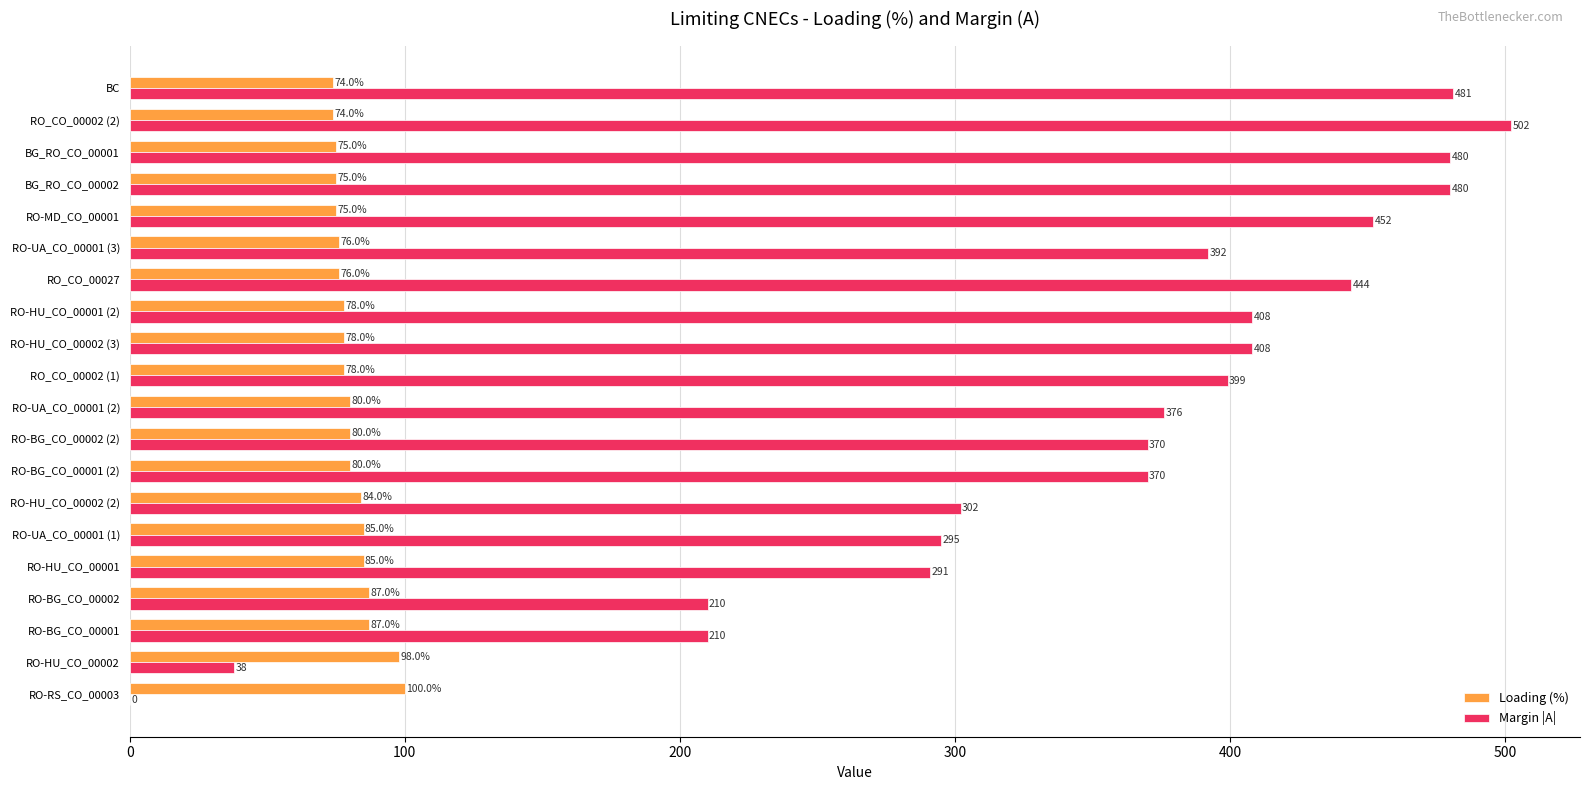

What is the average value of the Margin |A| series?

345